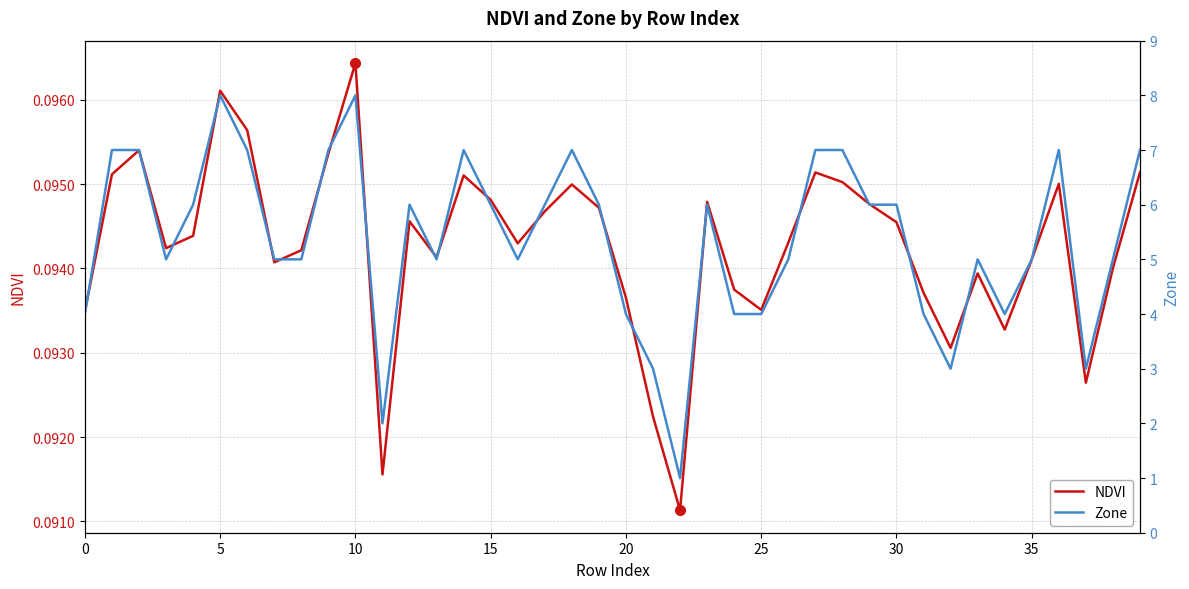

Which category has the highest value in the NDVI series?

10